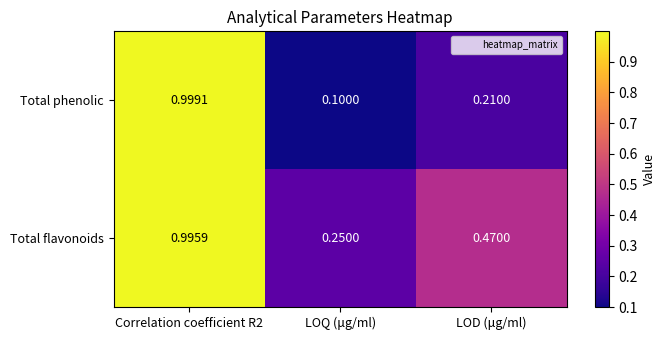

Rank the series by their average value, from lowest to highest.

Total phenolic, Total flavonoids